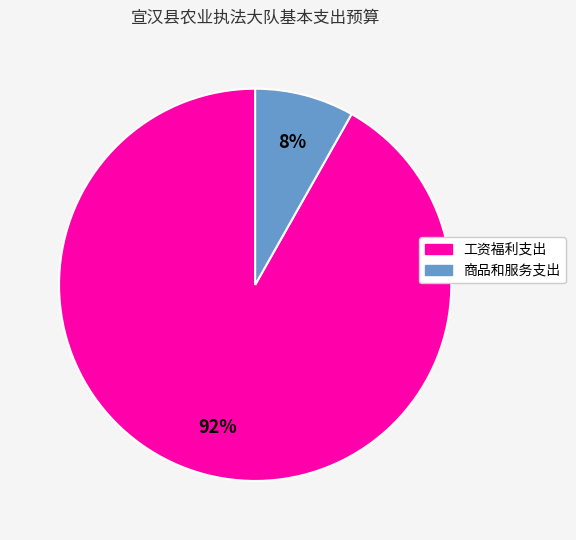

What percentage is the 商品和服务支出 slice, to the nearest percent?

8%